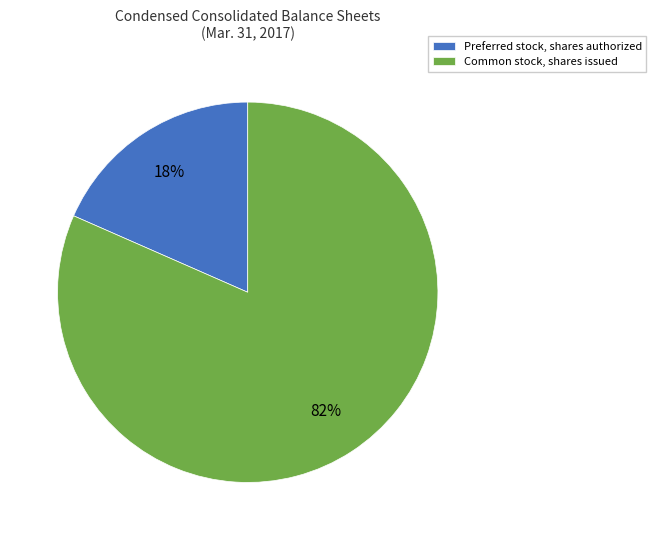

How many slices are in this pie chart?

2